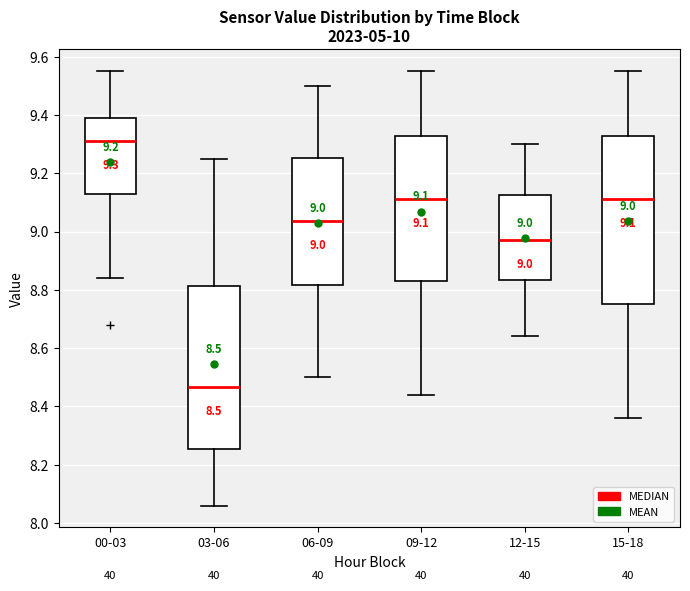

Which box has the lowest median line?

03-06